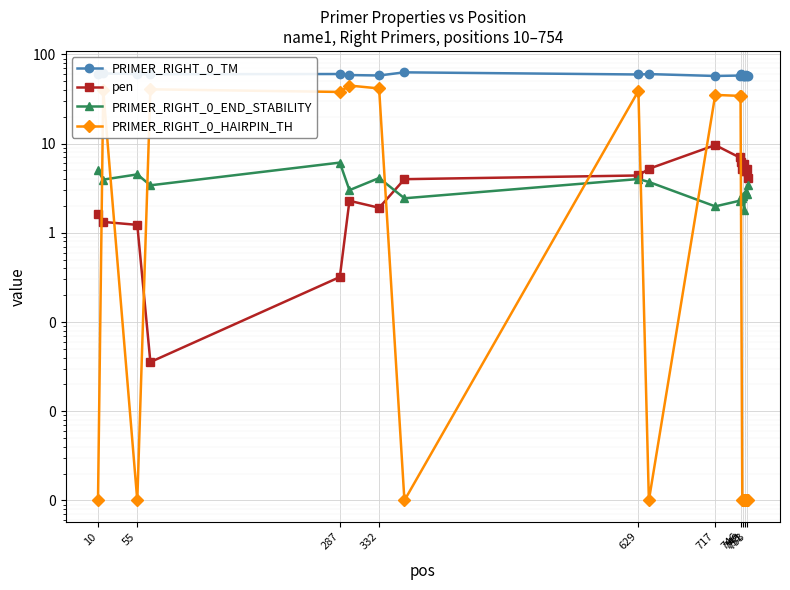

The value of PRIMER_RIGHT_0_TM at 717 is 57.4. True or false?

True